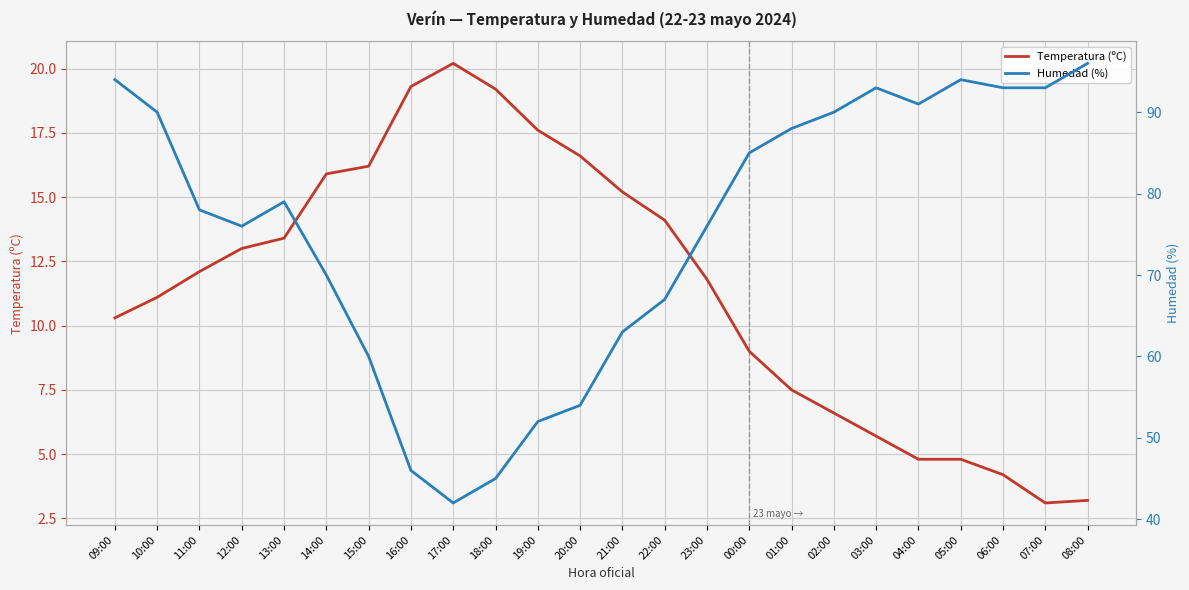

The Temperatura (ºC) series shows 4.2 at 06:00. True or false?

True